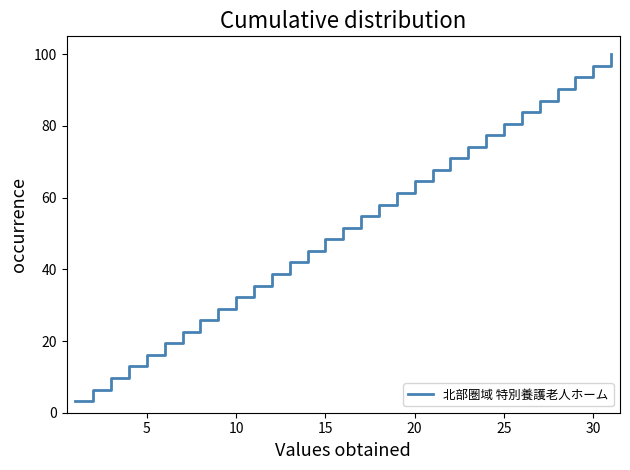

What is the greatest value displayed?

100.0